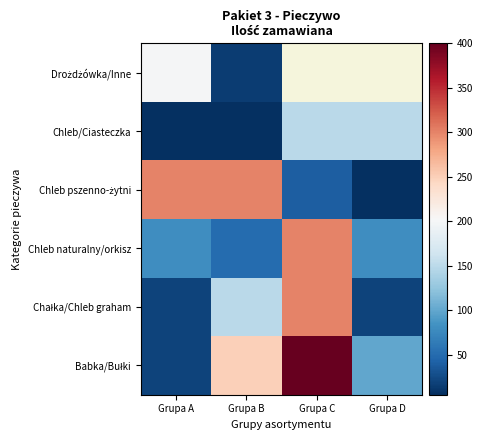

Which has a higher value, Grupa D or Grupa A?

Grupa D